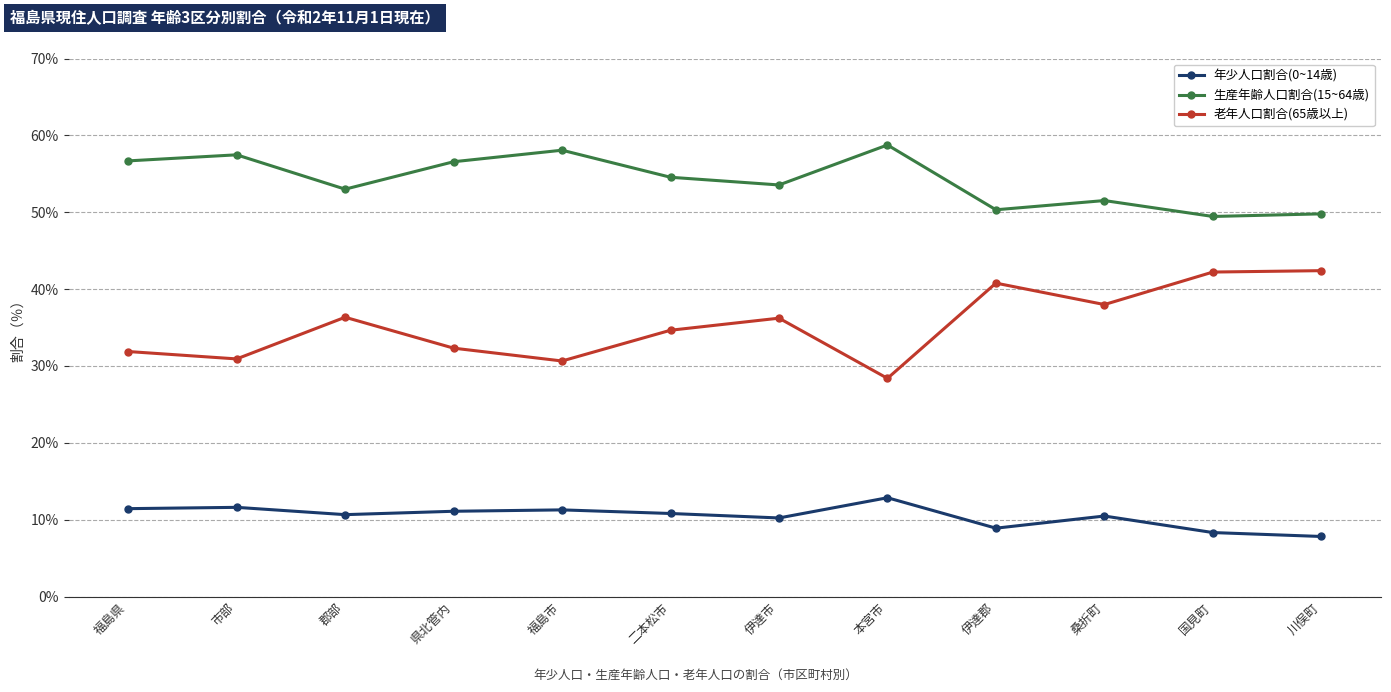

At which category does 生産年齢人口割合(15~64歳) reach its first local valley?

郡部